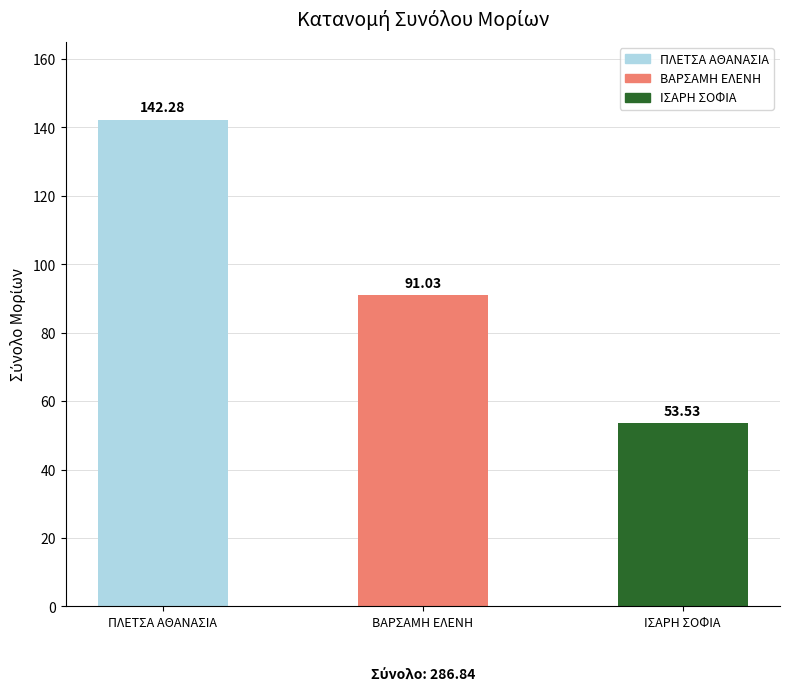

What is the difference between the maximum and minimum values?

88.8